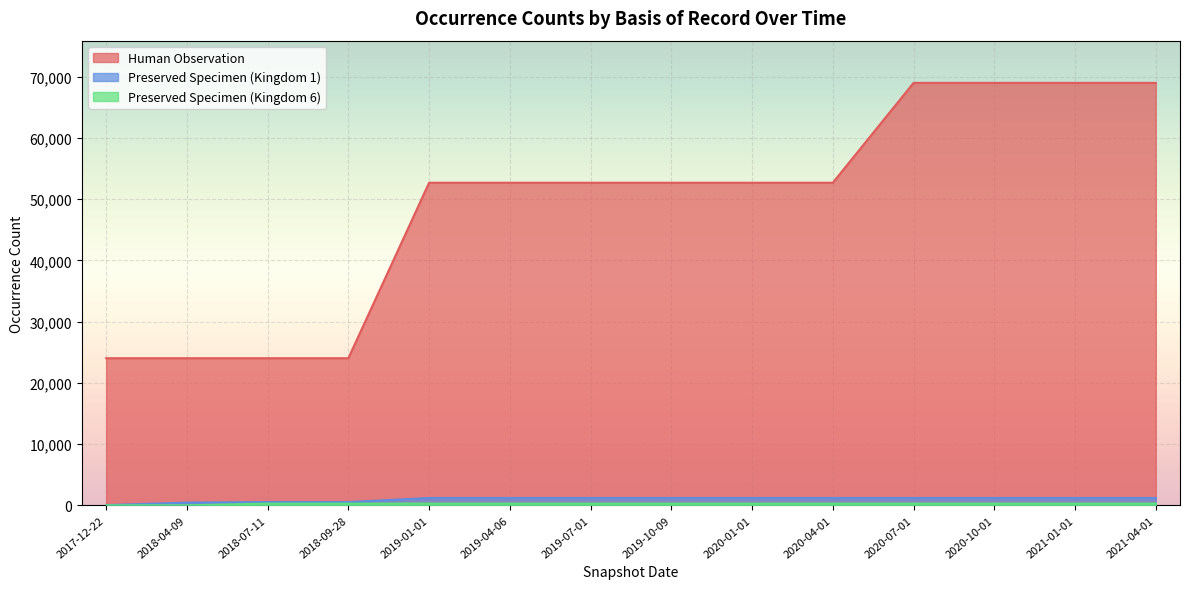

At which category does the chart reach its peak across all series?

2020-07-01